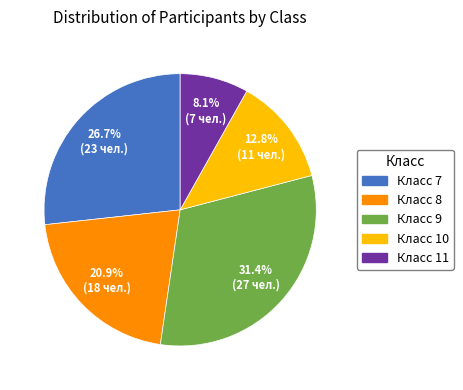

Is there any slice that represents more than half of the pie?

No